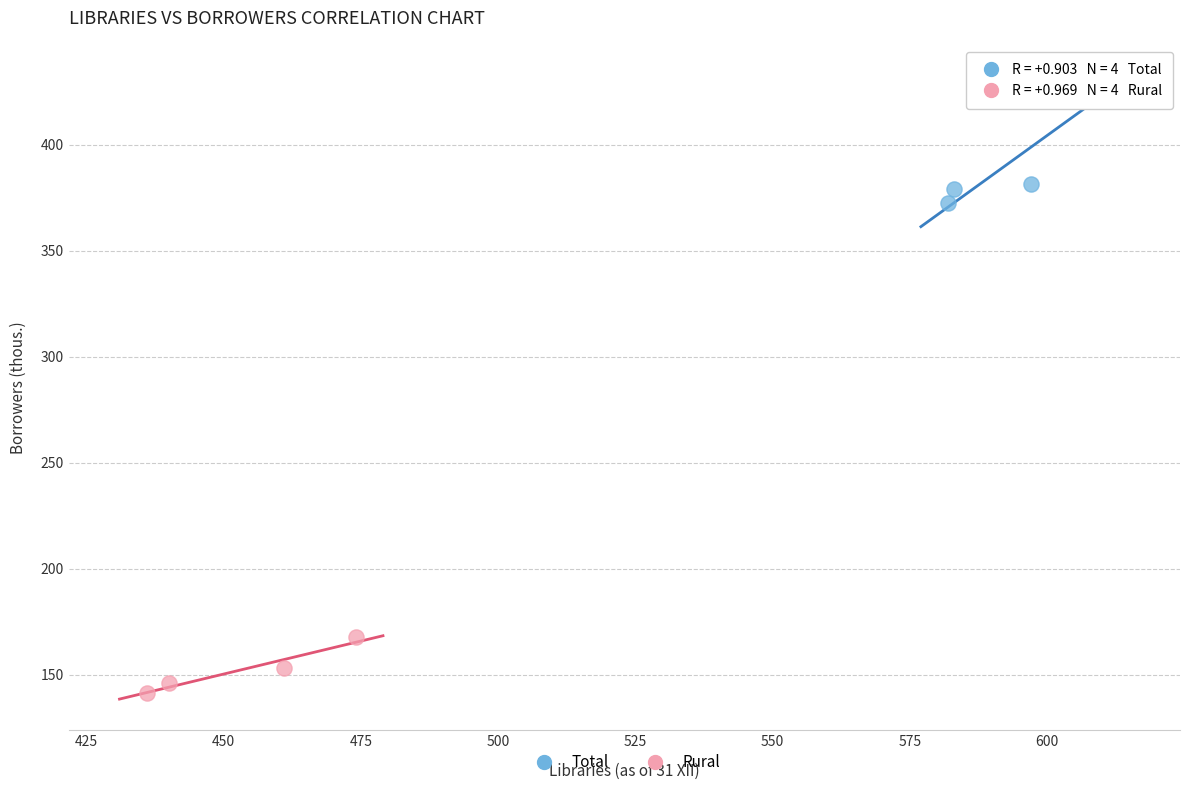

Which series has the largest Y range (max minus min)?

Total